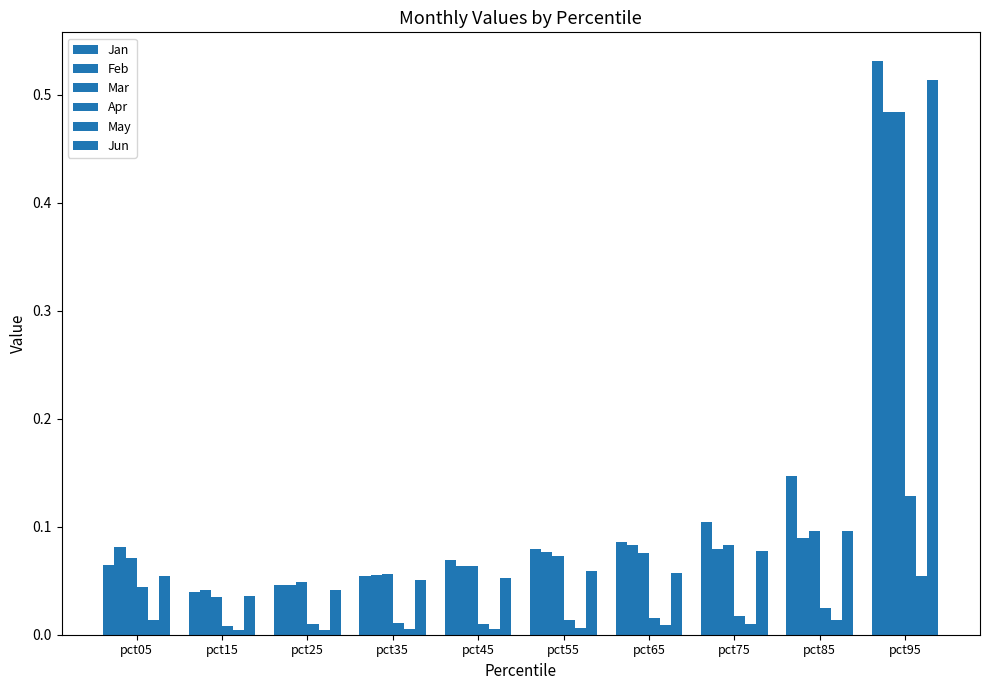

At which category is the sum across all series the highest?

pct95